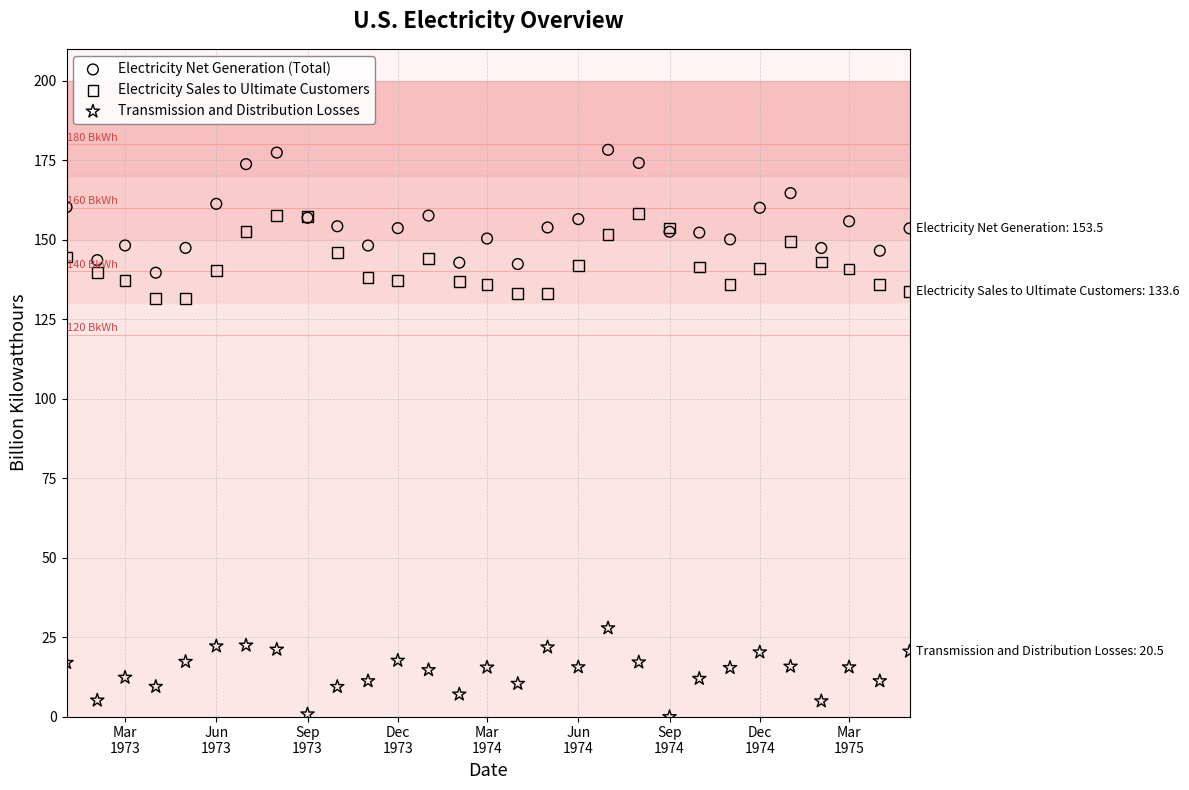

What are all the series names shown in the legend?

Electricity Net Generation (Total), Electricity Sales to Ultimate Customers, Transmission and Distribution Losses